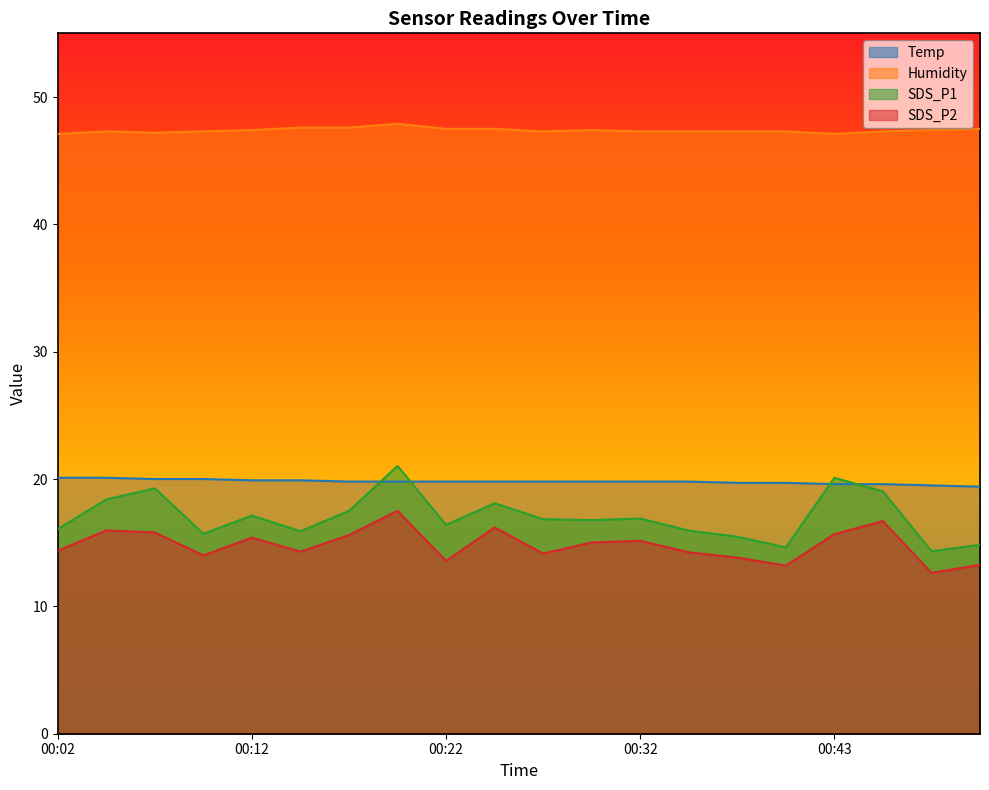

Is it true that Humidity equals 17.1 at 00:41?

False